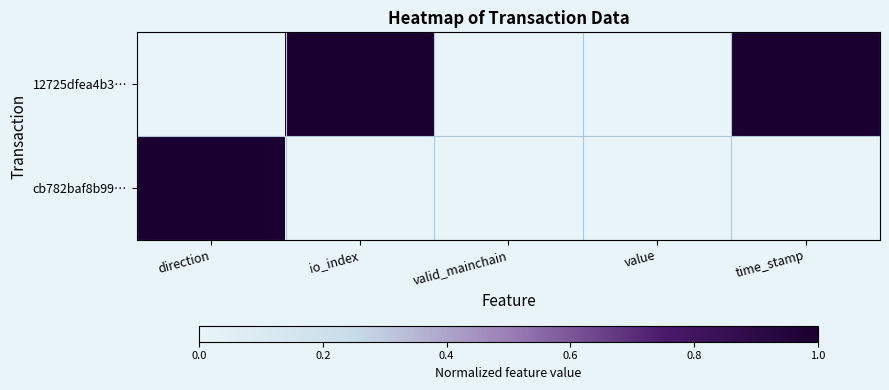

Rank the series by their average value, from highest to lowest.

12725dfea4b3…, cb782baf8b99…